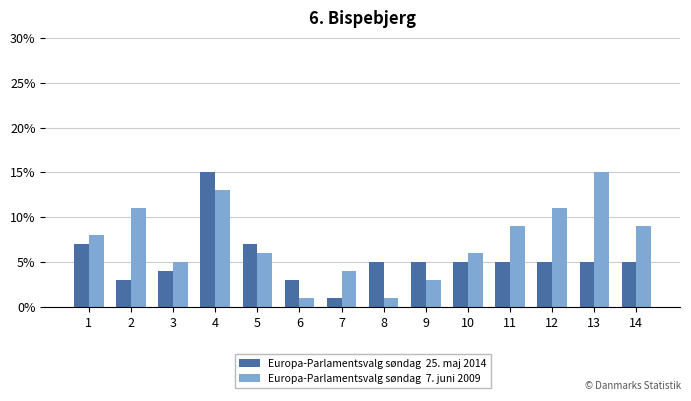

At which category is the sum across all series the highest?

4